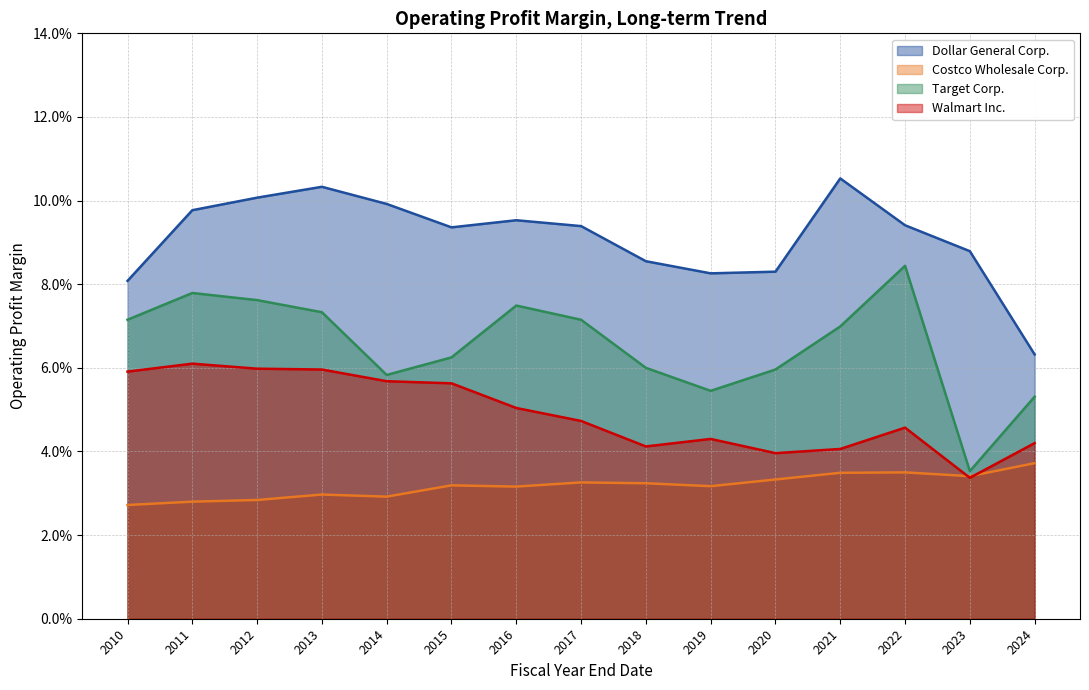

At which label does Walmart Inc. reach its minimum?

2023